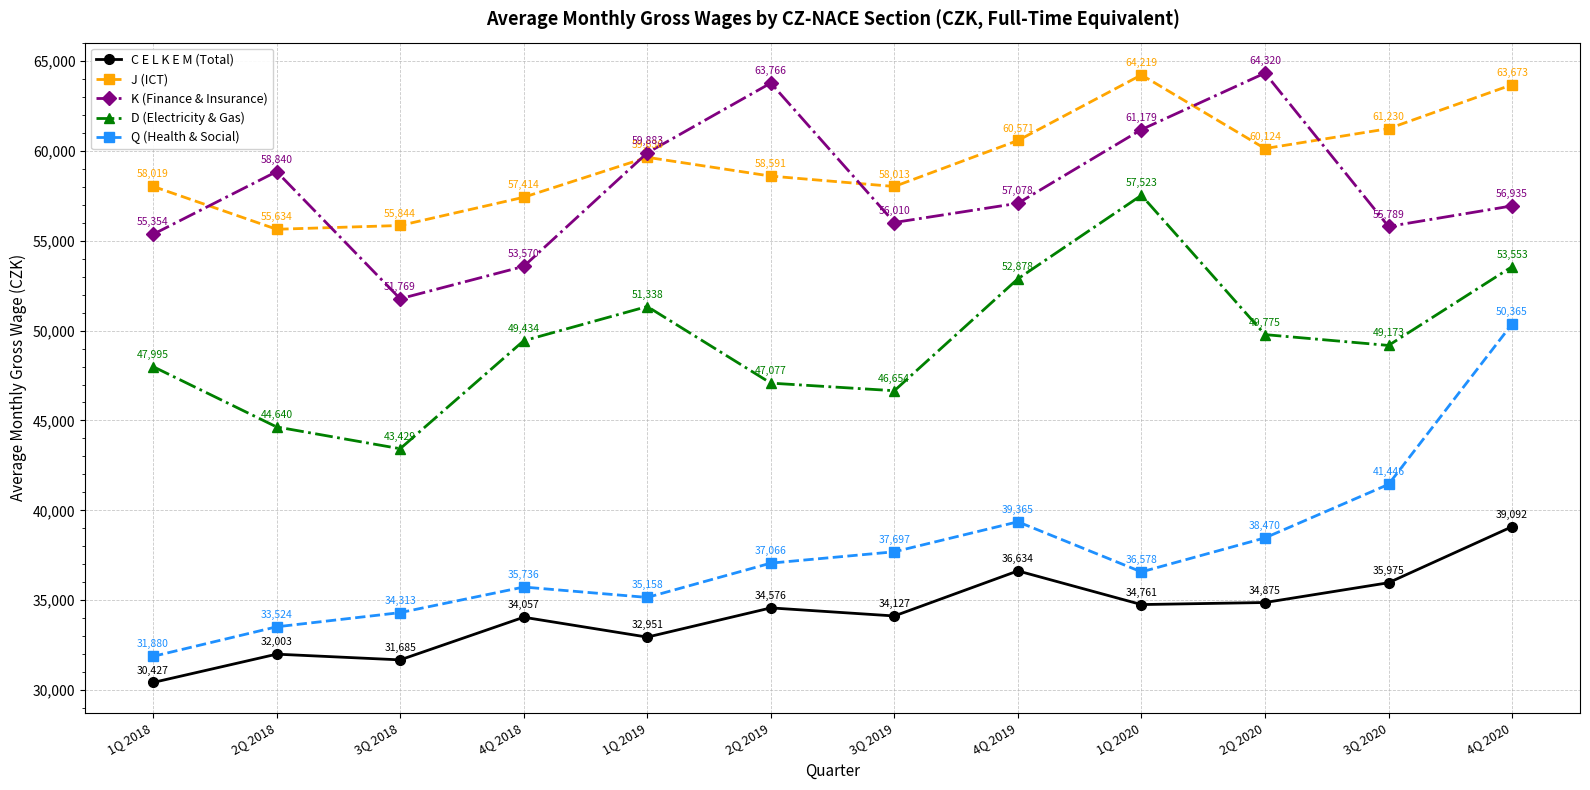

In Q (Health & Social), how many points are lower than both neighbors (excluding endpoints)?

2